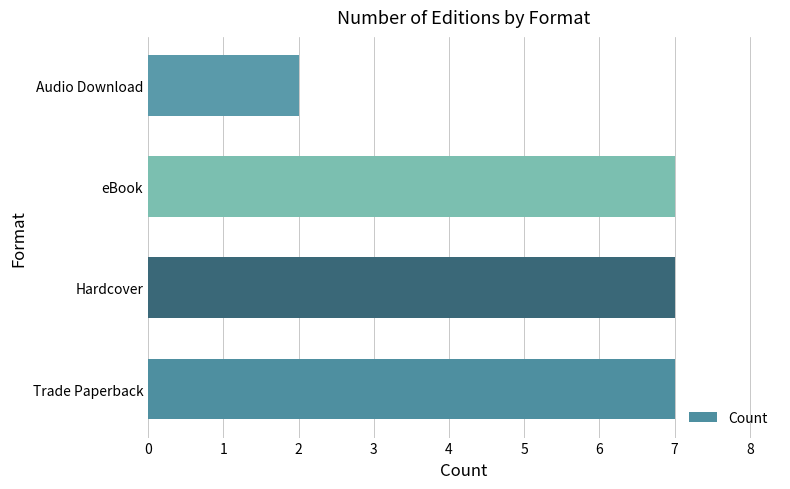

How many values are between 7 and 8?

3